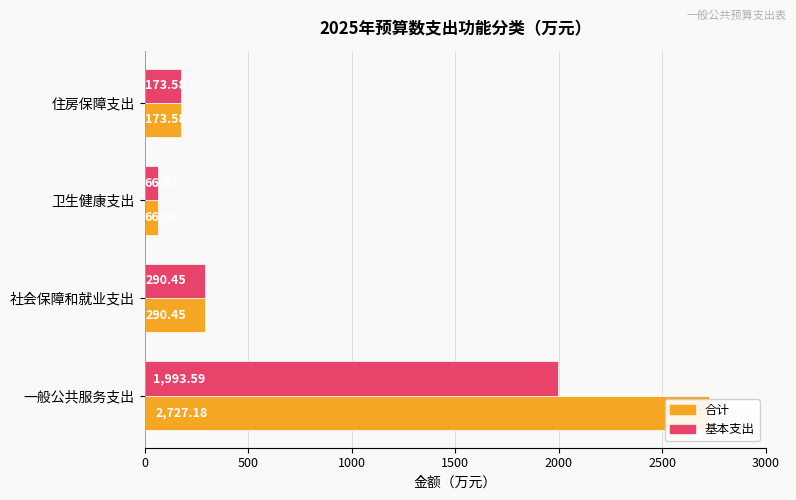

Which series changed the most between 社会保障和就业支出 and 住房保障支出?

合计